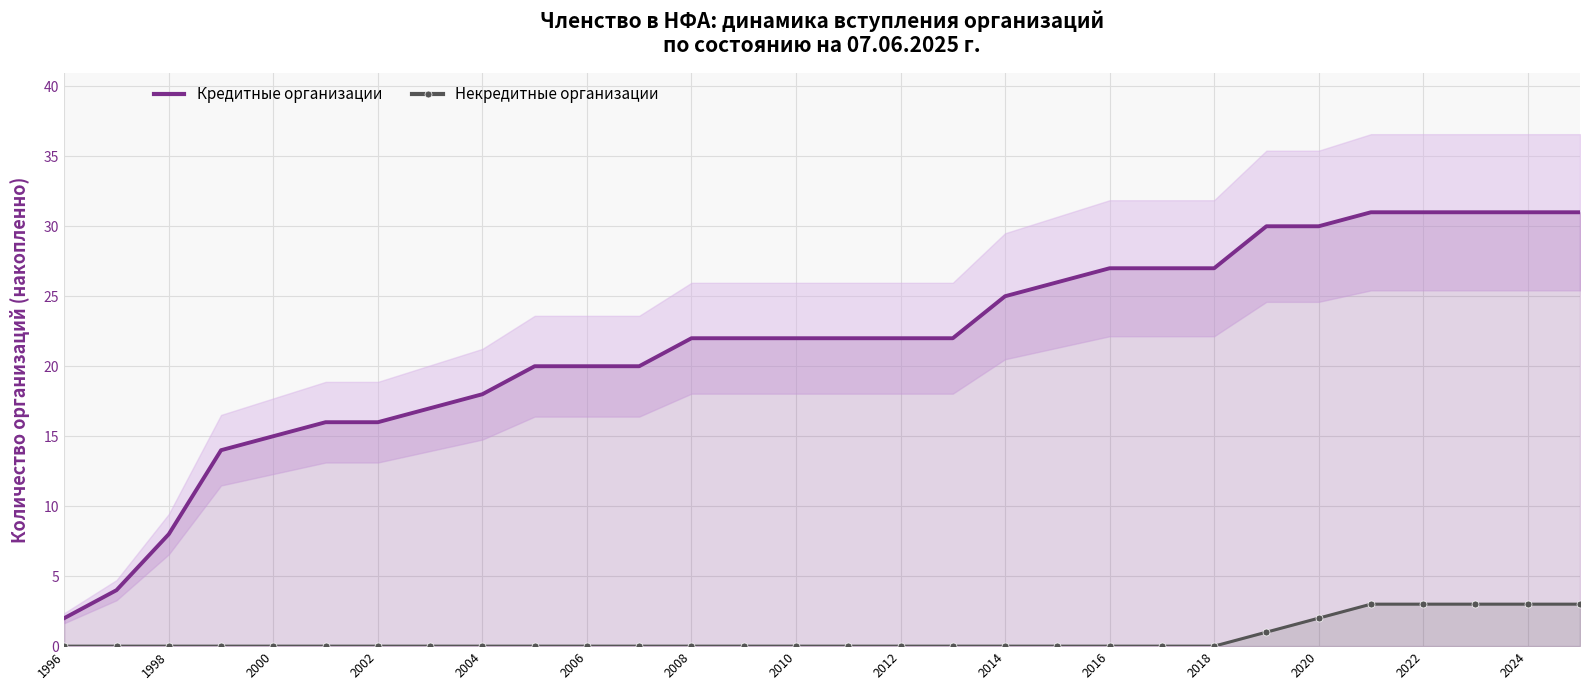

True or false: Некредитные организации has a value of 0 at 2016.

True